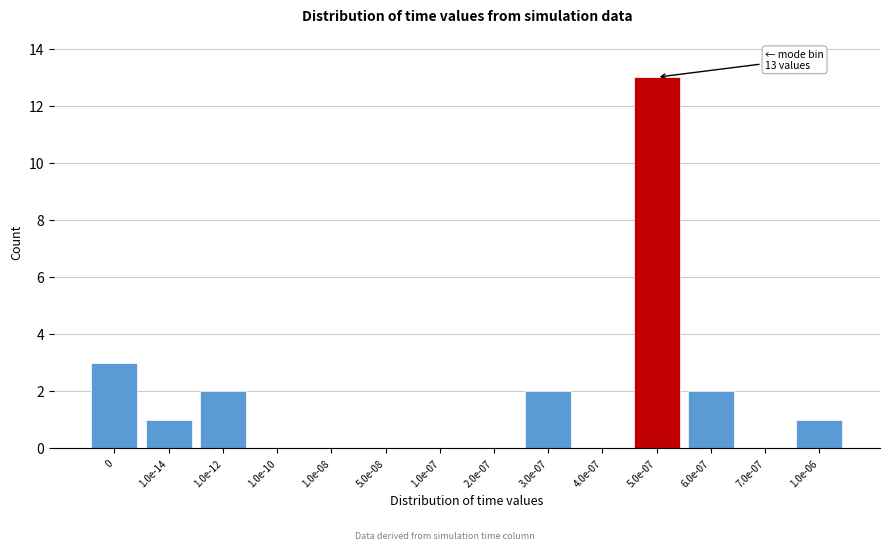

Reading left to right, transcribe all the data shown in this chart.

0=3	1.0e-14=1	1.0e-12=2	1.0e-10=0	1.0e-08=0	5.0e-08=0	1.0e-07=0	2.0e-07=0	3.0e-07=2	4.0e-07=0	5.0e-07=13	6.0e-07=2	7.0e-07=0	1.0e-06=1